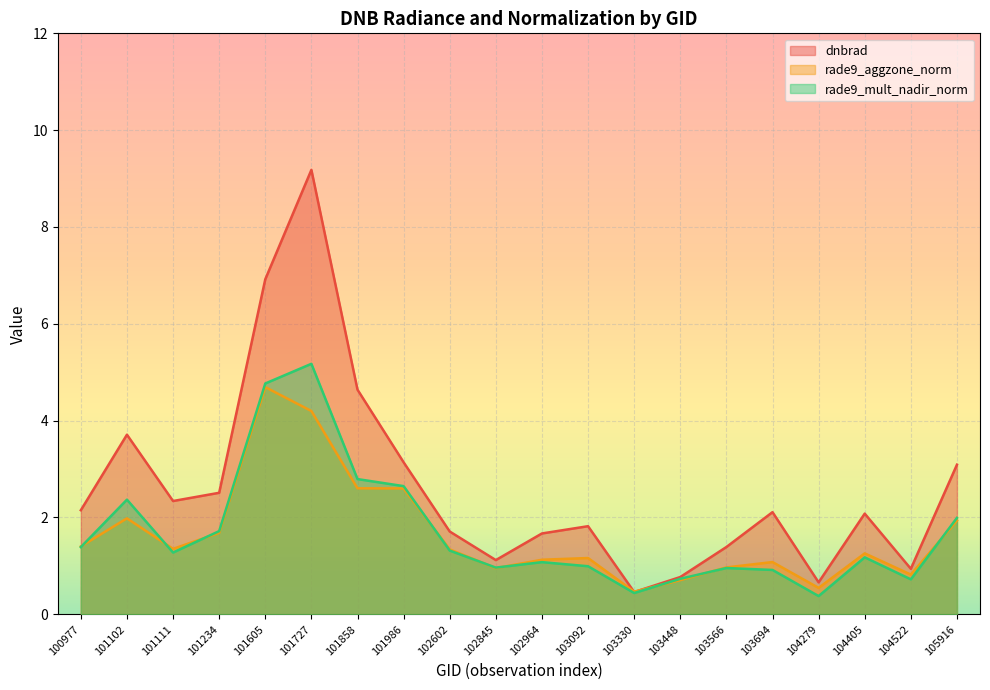

List the series in order of their peak value, lowest first.

rade9_aggzone_norm, rade9_mult_nadir_norm, dnbrad